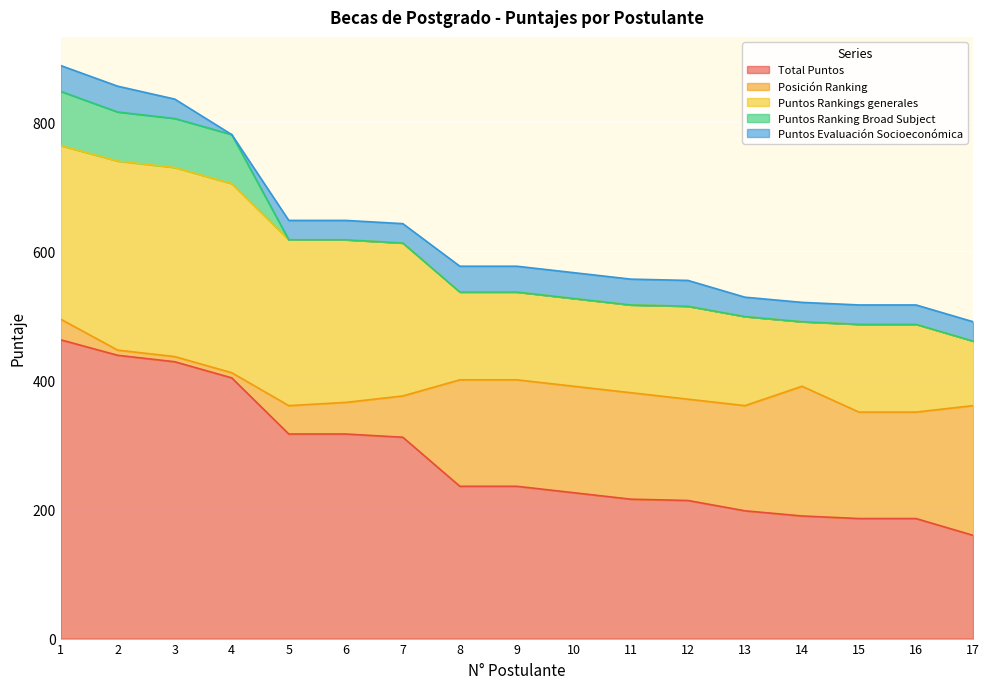

What is the total value across all series at 5?

648